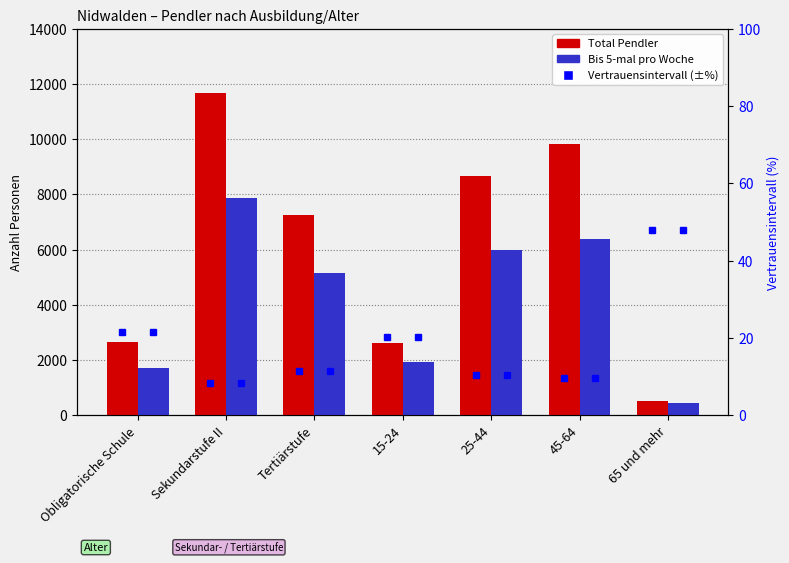

What is the label of the 4th bar from the left?

15-24